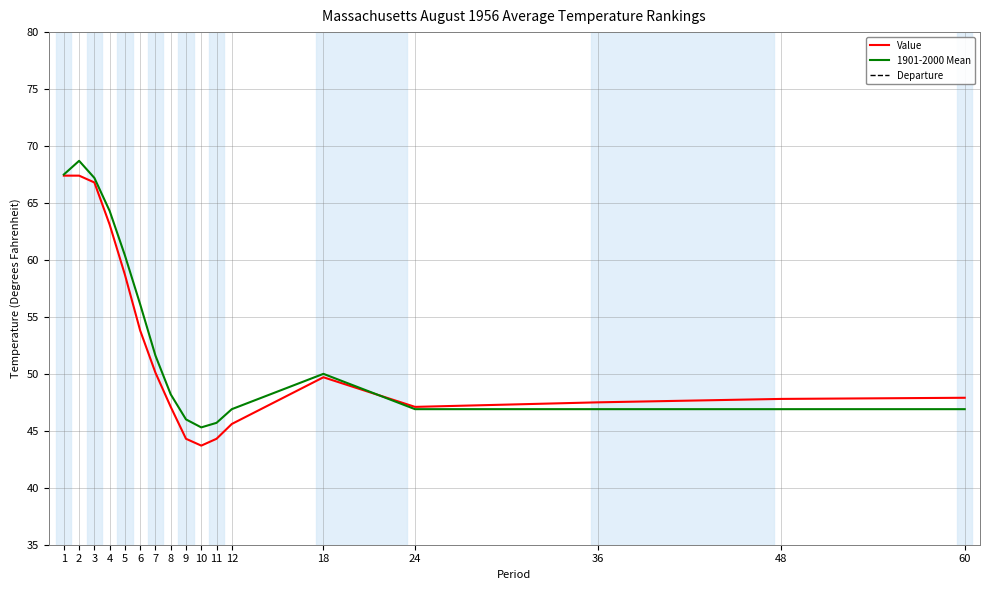

Is the value of Value at 36 greater than the value of Departure at 4?

Yes